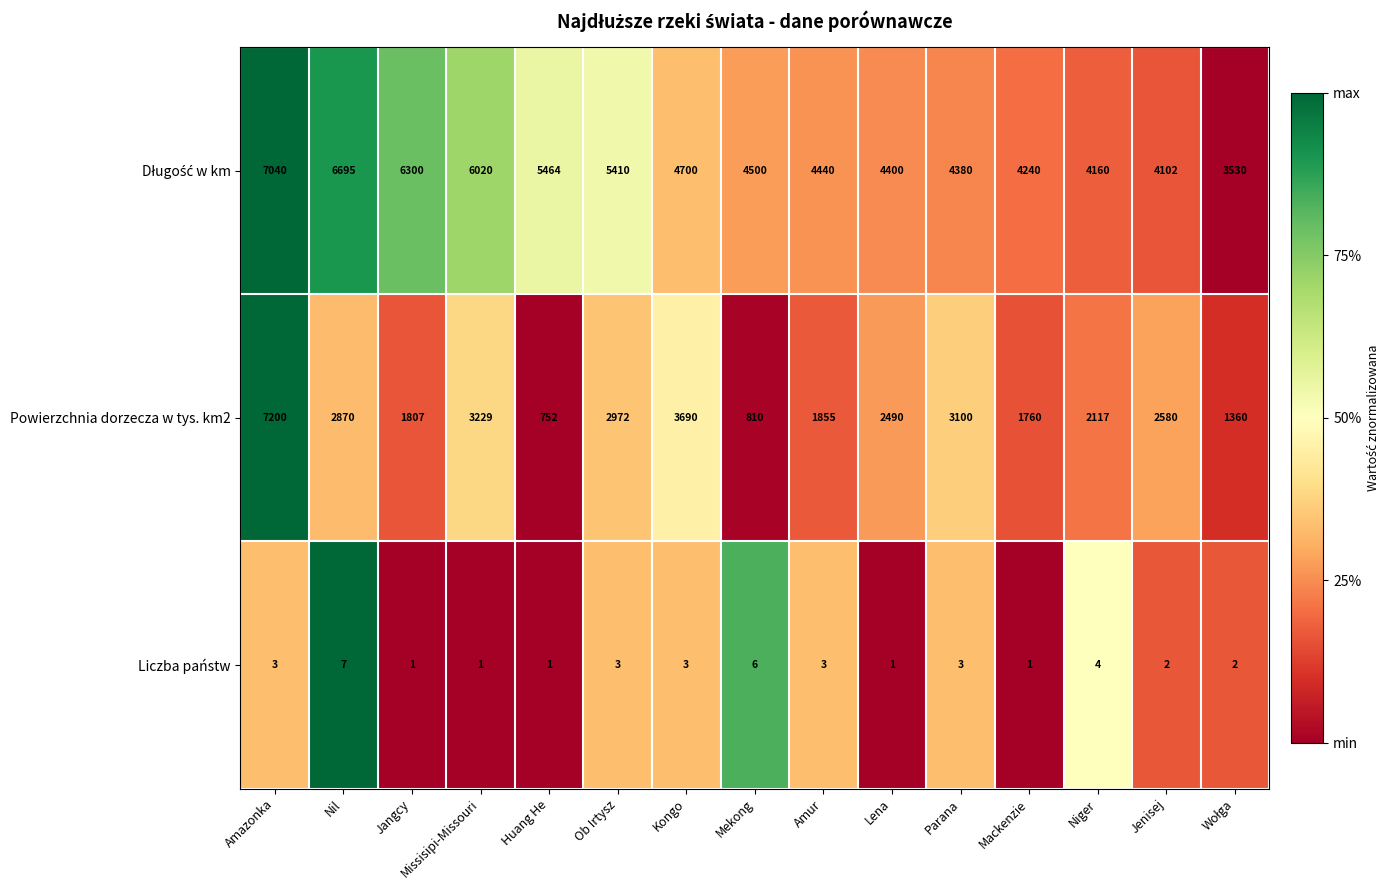

Which category has the highest value across all series?

Amazonka